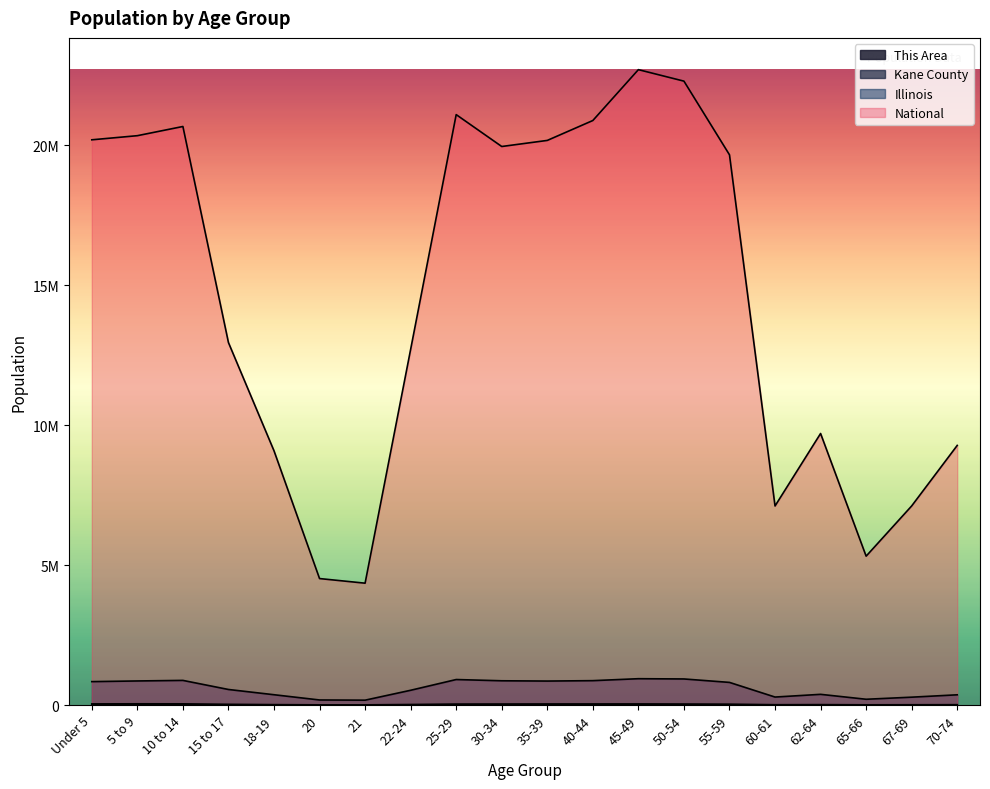

At 70-74, list the series in order from smallest to largest.

This Area, Kane County, Illinois, National